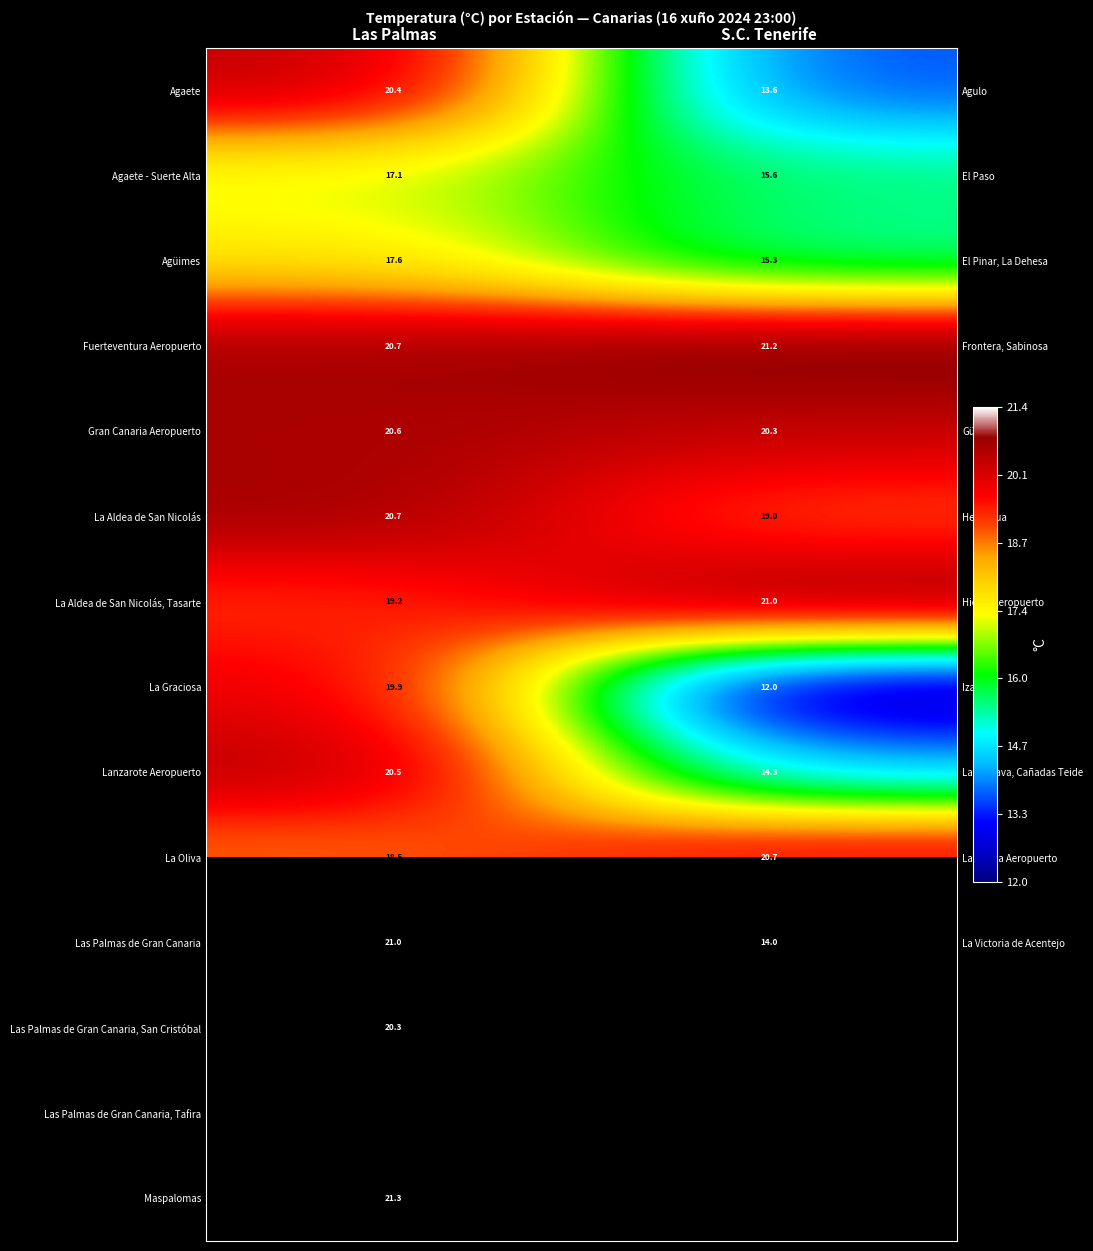

Which category has the lowest value across all series?

S.C. Tenerife